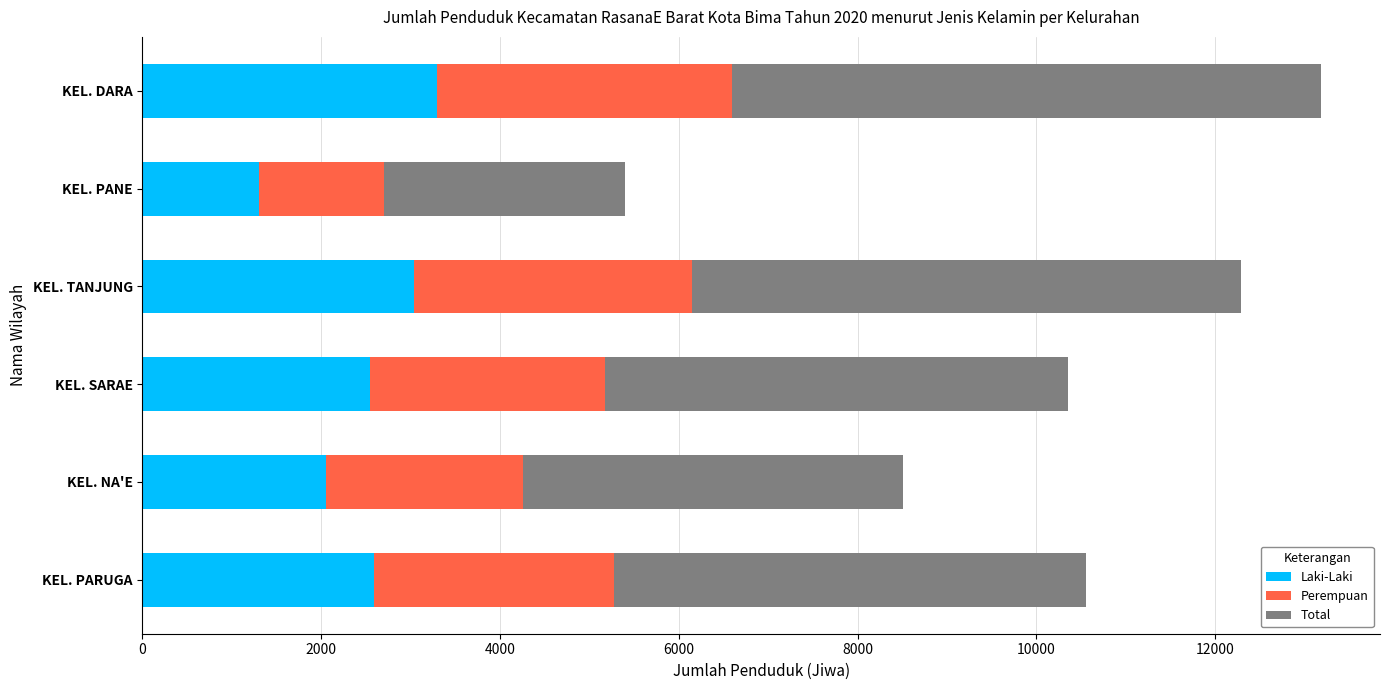

What is the minimum value for Laki-Laki?

1302